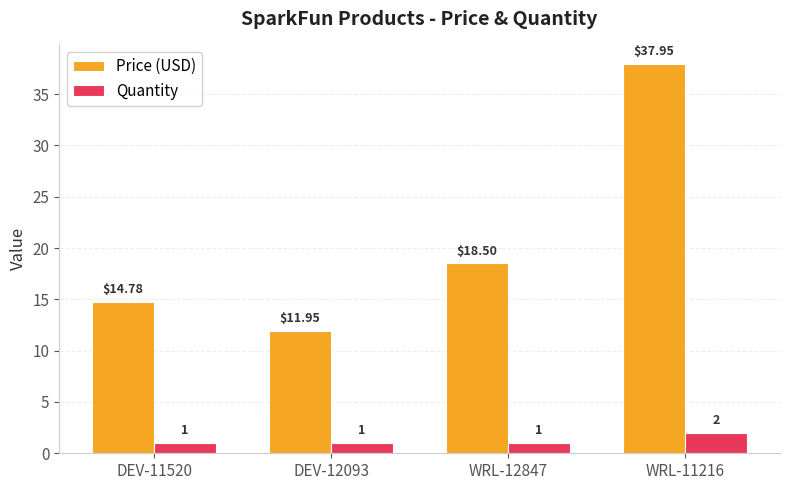

How many groups of bars are there?

4